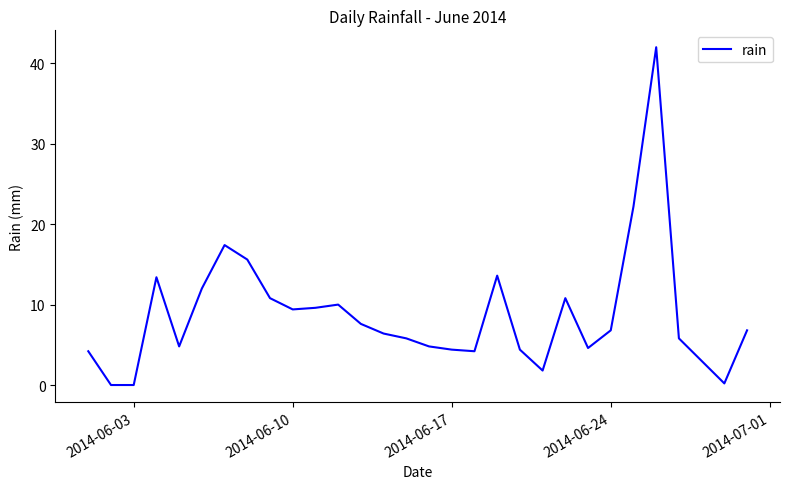

What is the greatest value displayed?

42.0